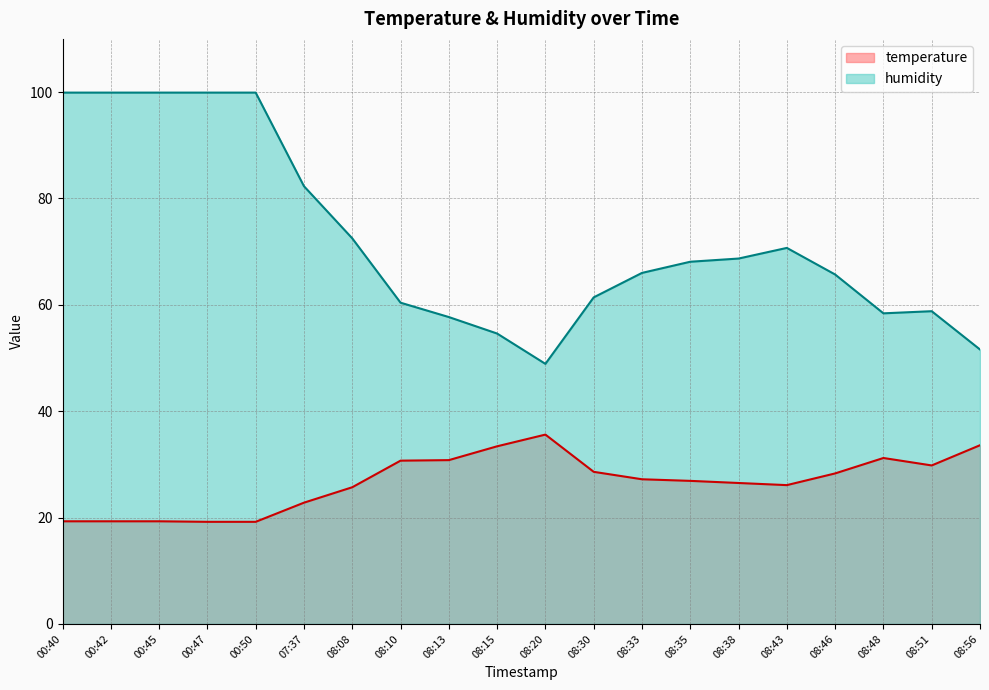

Rank the series at 07:37 from lowest to highest value.

temperature, humidity